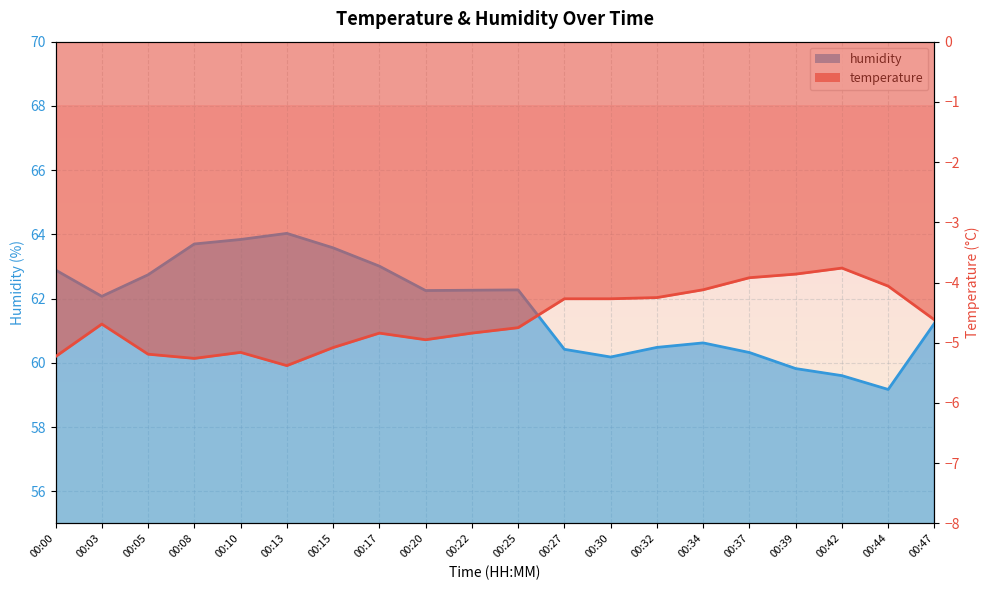

What is the difference between the second highest and second lowest values in the temperature series?

1.4